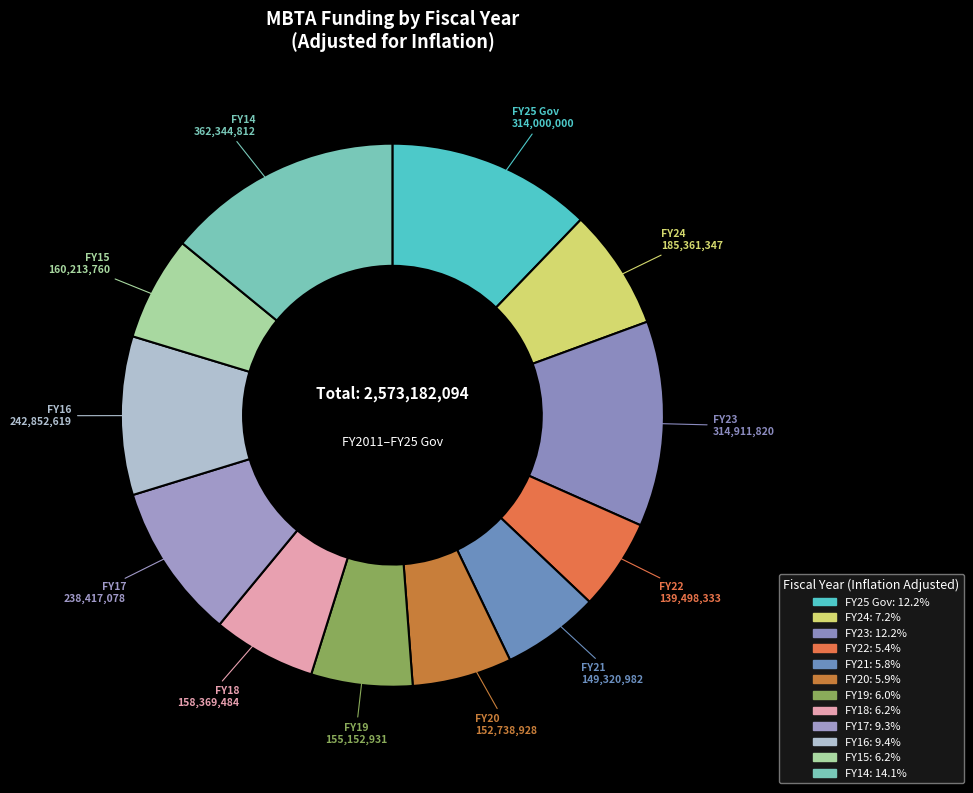

How many segments does this pie chart have?

12